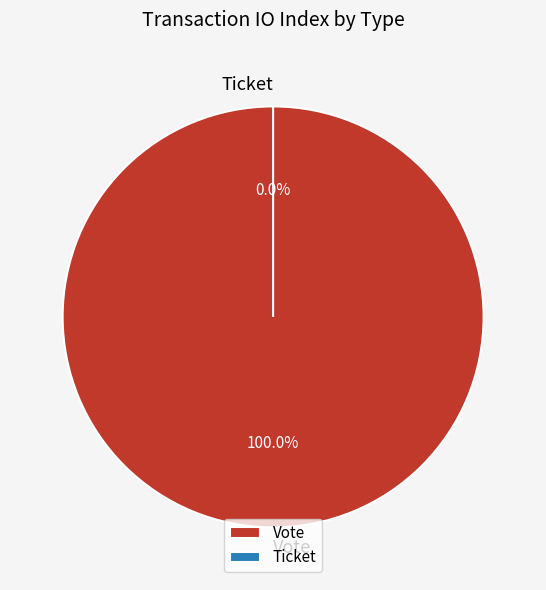

To the nearest percent, what portion does Vote represent?

100%